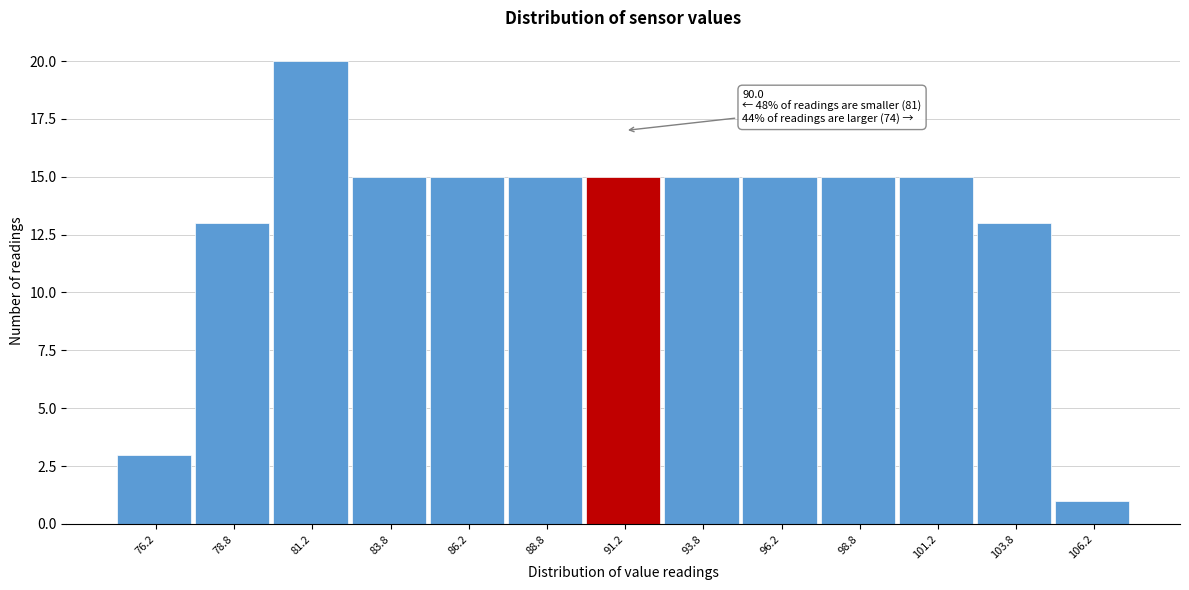

Over which range of the x-axis is the bar tallest?

80.0 to 82.5